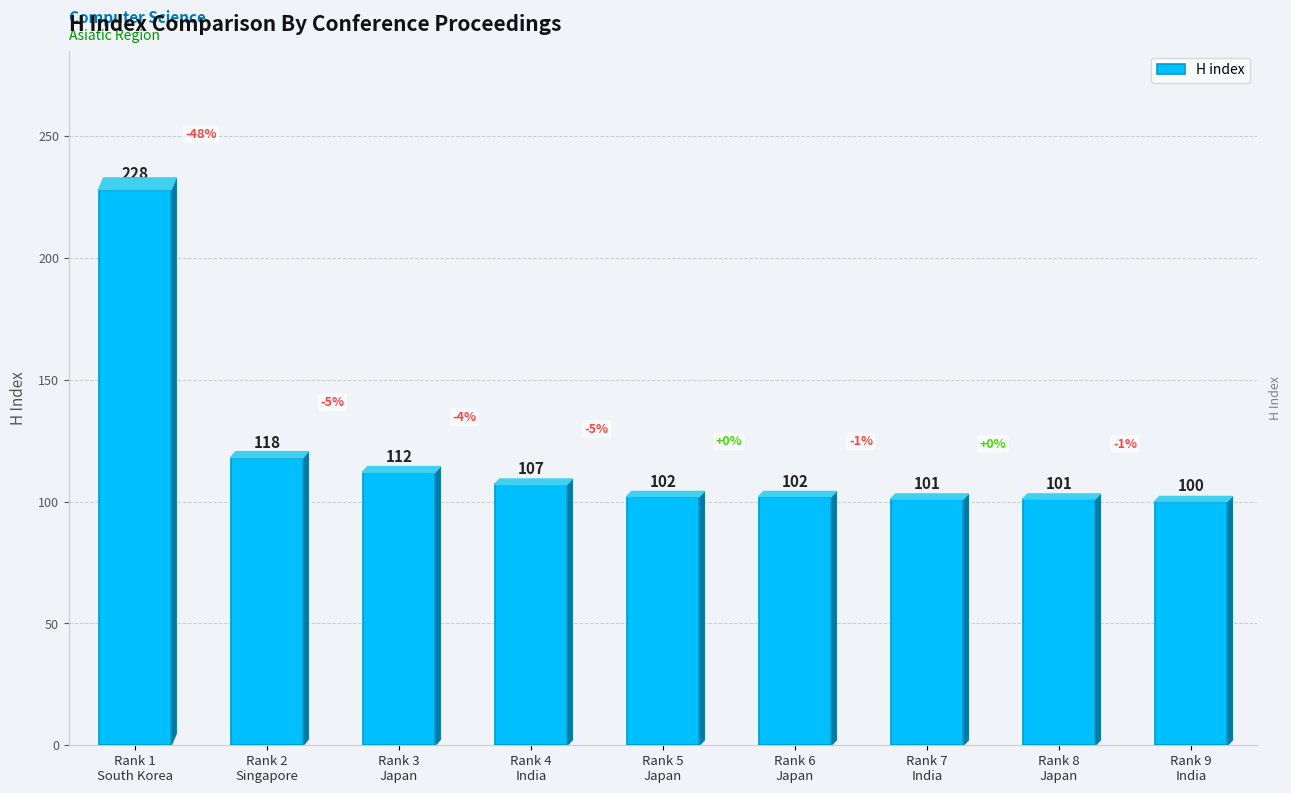

What is the minimum value shown in the chart?

100